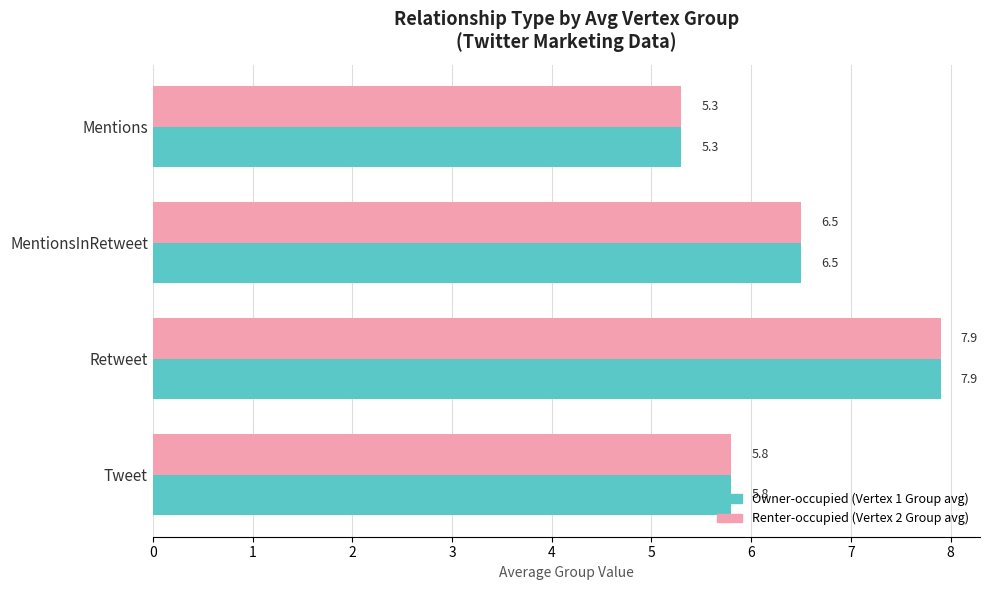

Count the Owner-occupied (Vertex 1 Group avg) values in the range 5 to 7.

3